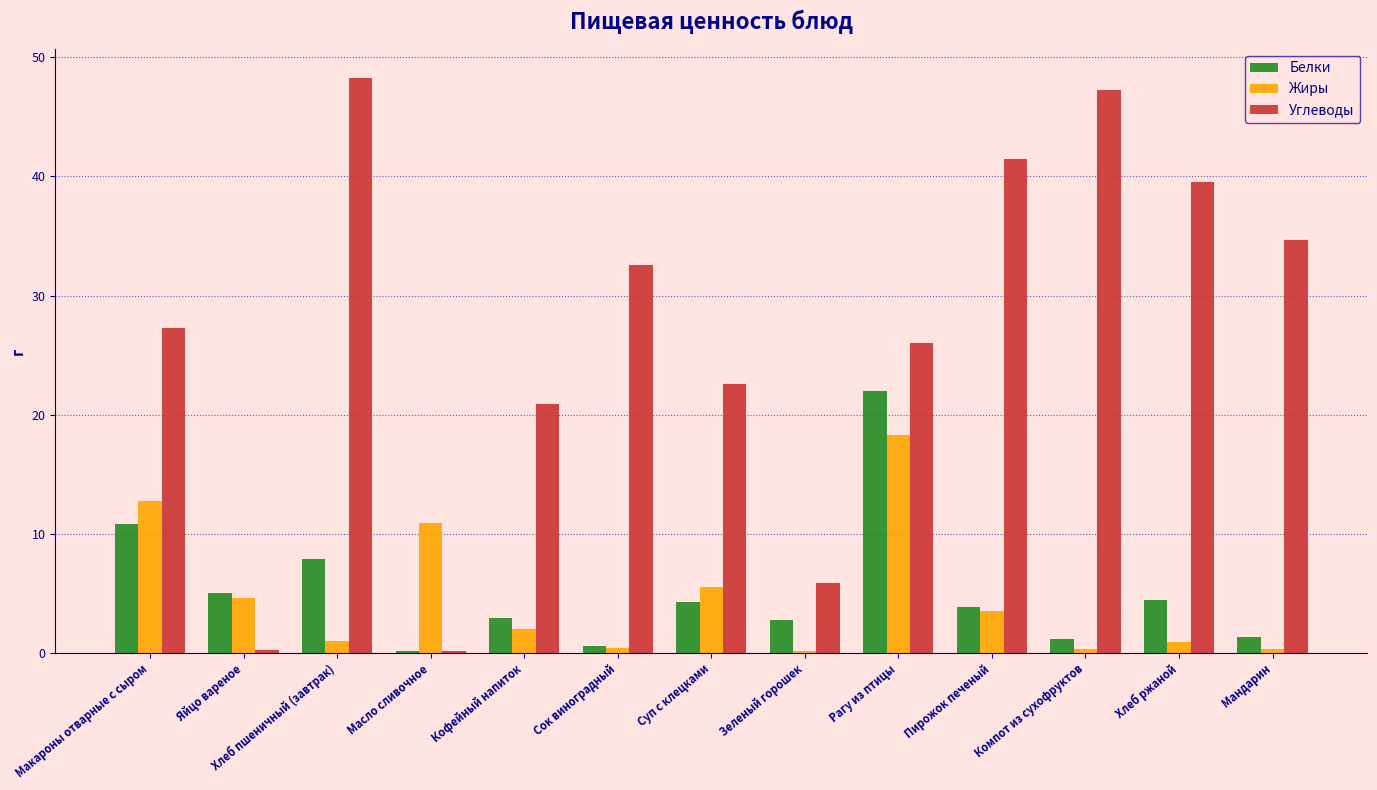

Count the number of data series in this chart.

3